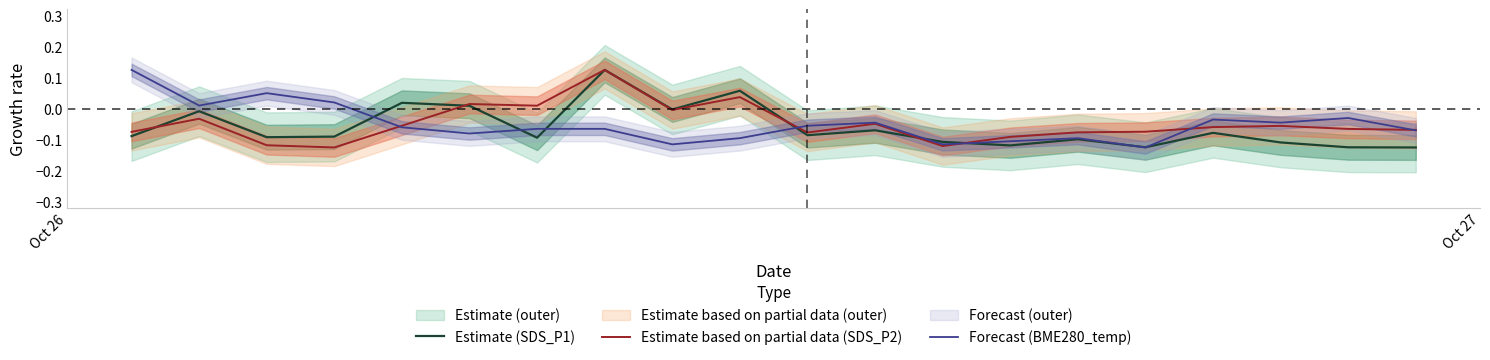

What is the difference between the second highest and minimum values in the Estimate based on partial data (SDS_P2) series?

0.2